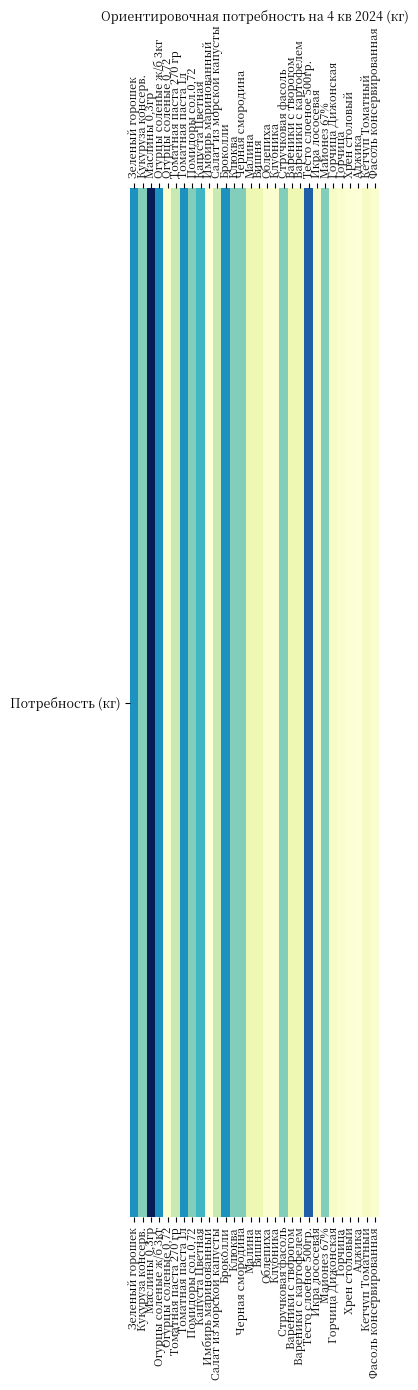

What is the sum of the values at Вареники с картофелем and Огурцы соленые ж/б 3кг?

600